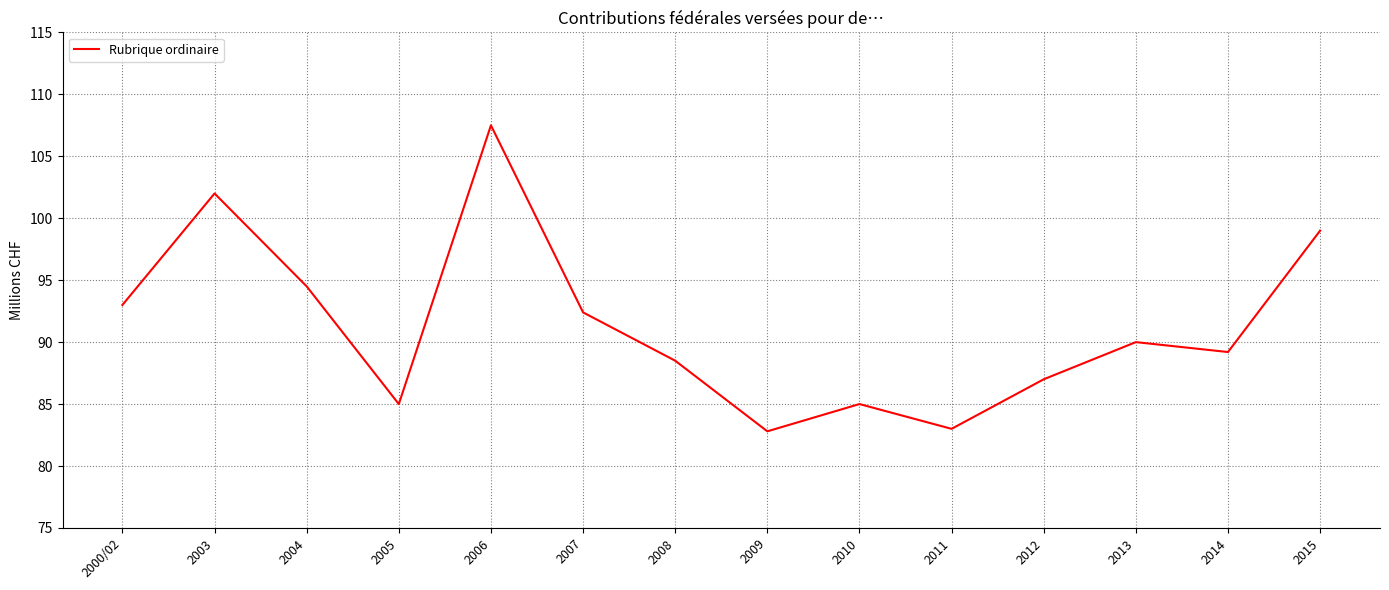

Is it true that the value at 2006 is 69.8?

False